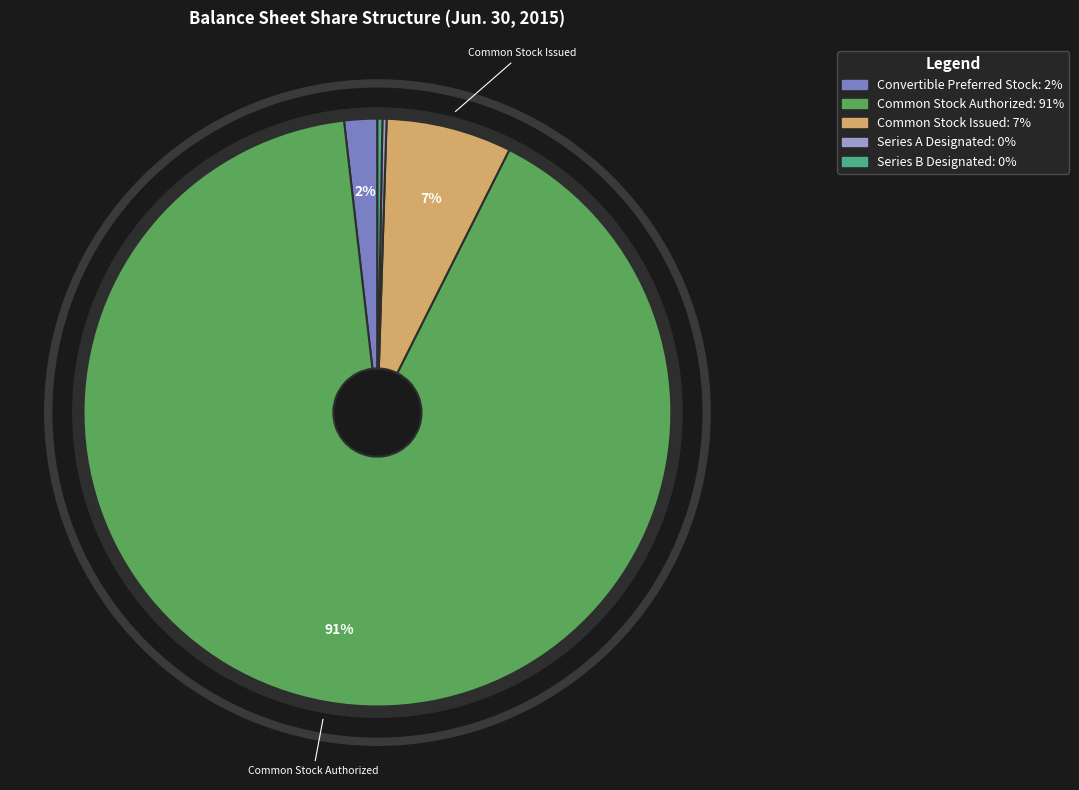

Do Convertible Preferred Stock and Common Stock Authorized together represent more than half of the pie?

Yes